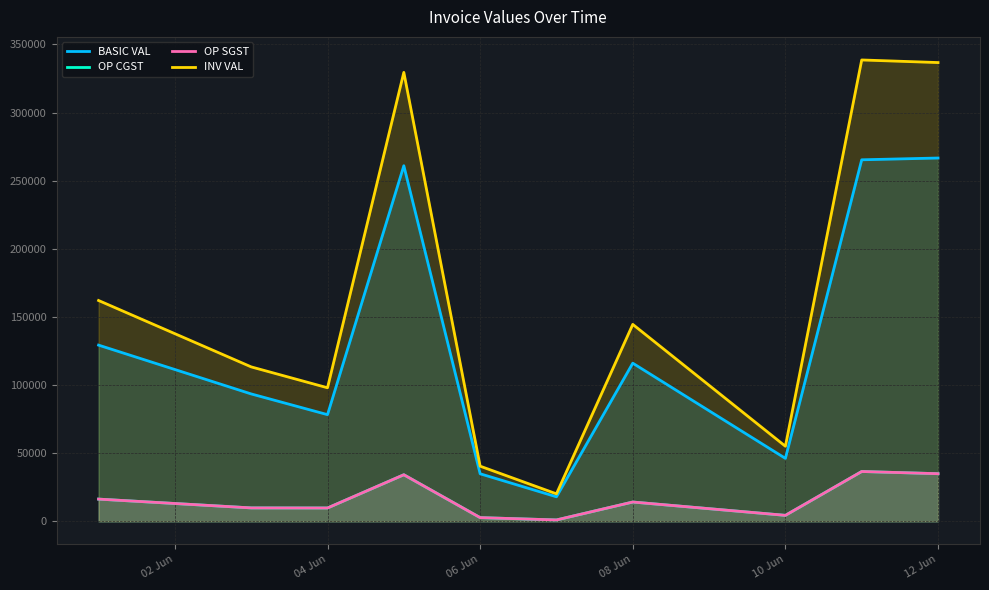

How many distinct data groups are displayed?

4